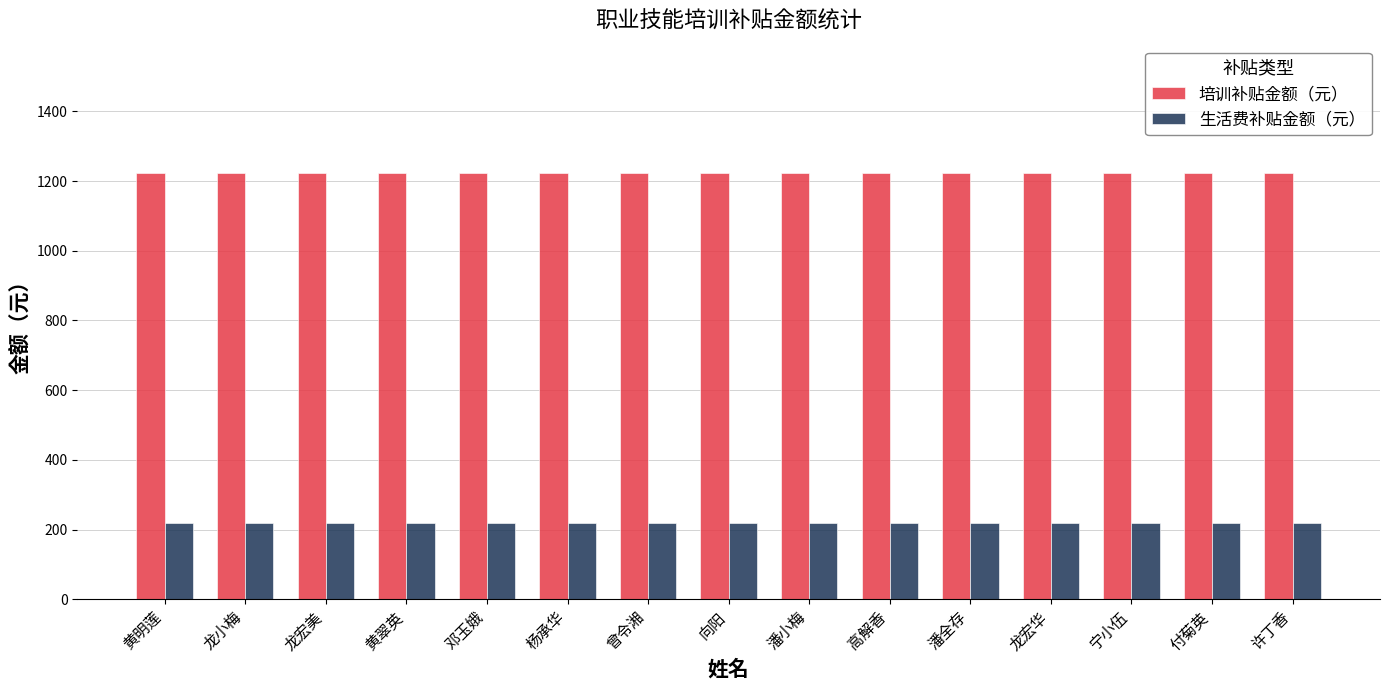

Is it true that 培训补贴金额（元） equals 2176 at 许丁香?

False